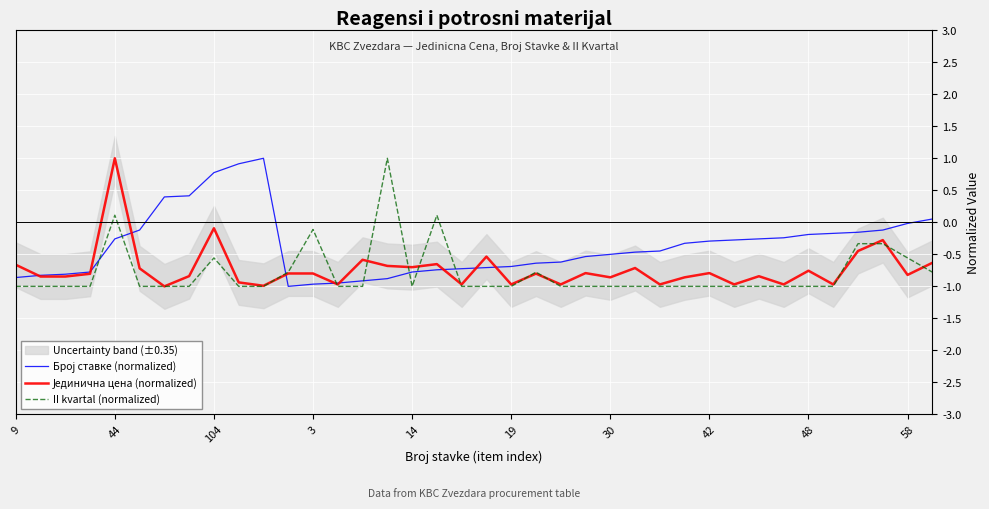

True or false: Јединична цена (normalized) and Број ставке (normalized) cross at least once.

True